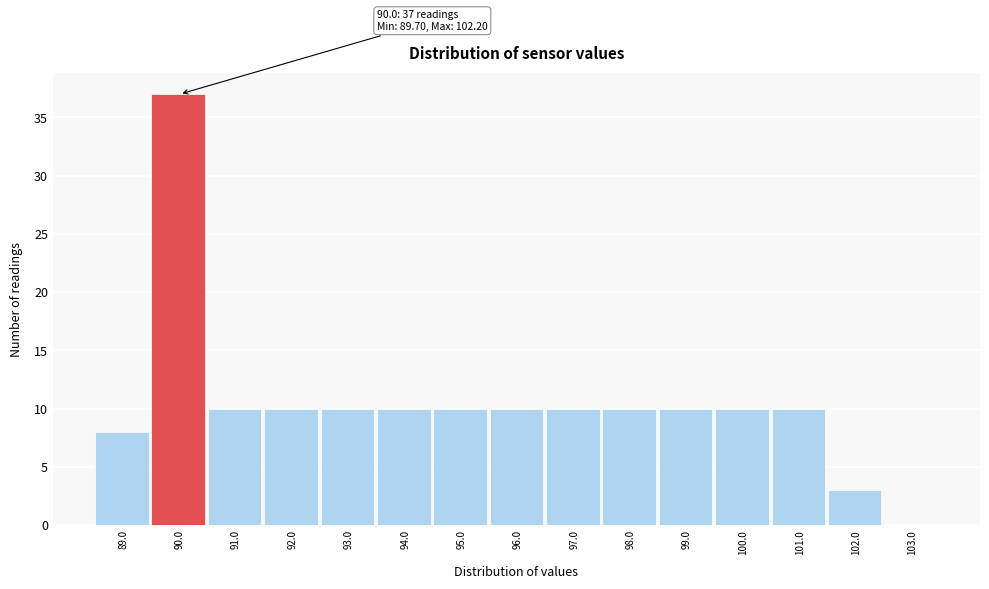

Reading right to left, transcribe all the data shown in this chart.

103.0=0	102.0=3	101.0=10	100.0=10	99.0=10	98.0=10	97.0=10	96.0=10	95.0=10	94.0=10	93.0=10	92.0=10	91.0=10	90.0=37	89.0=8